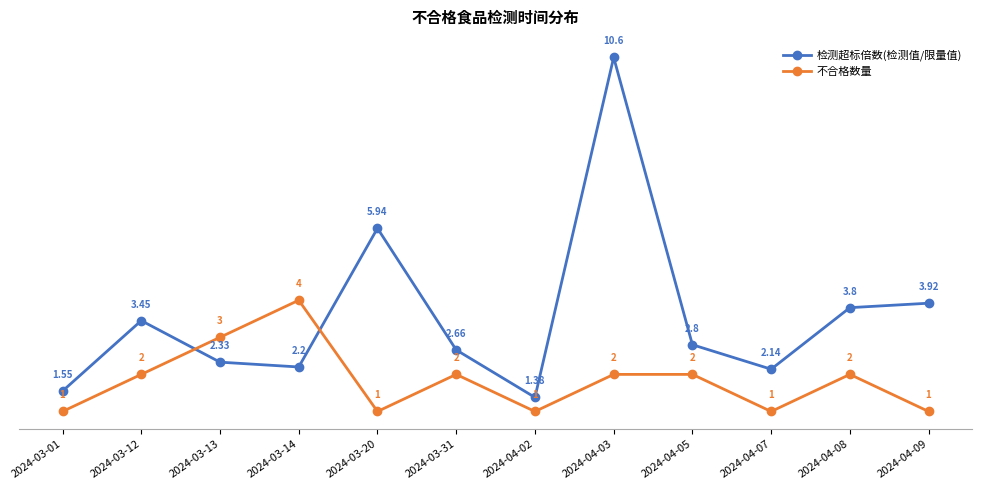

Rank the series at 2024-04-05 from lowest to highest value.

不合格数量, 检测超标倍数(检测值/限量值)